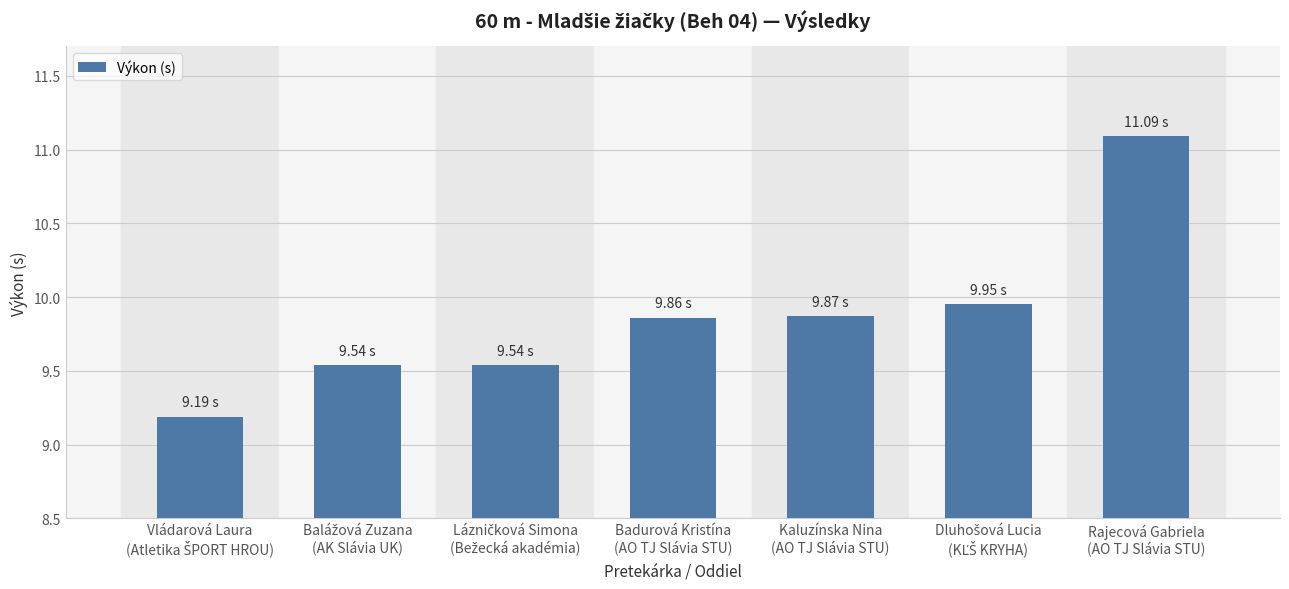

What is the sum of all values?

69.0